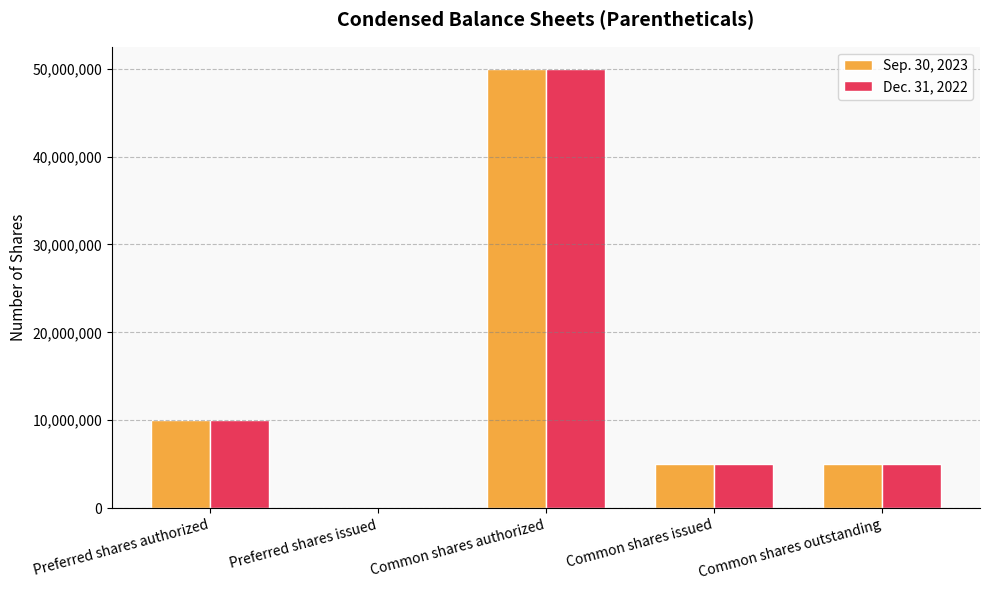

The Sep. 30, 2023 series shows 50000000 at Common shares authorized. True or false?

True